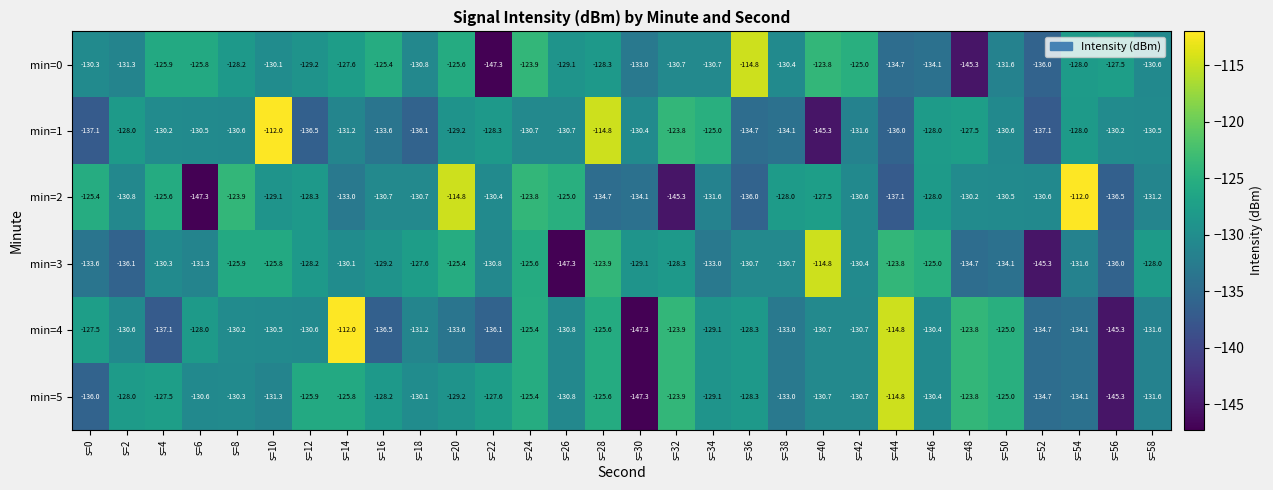

What is the sum of all min=1 values?

-3912.3